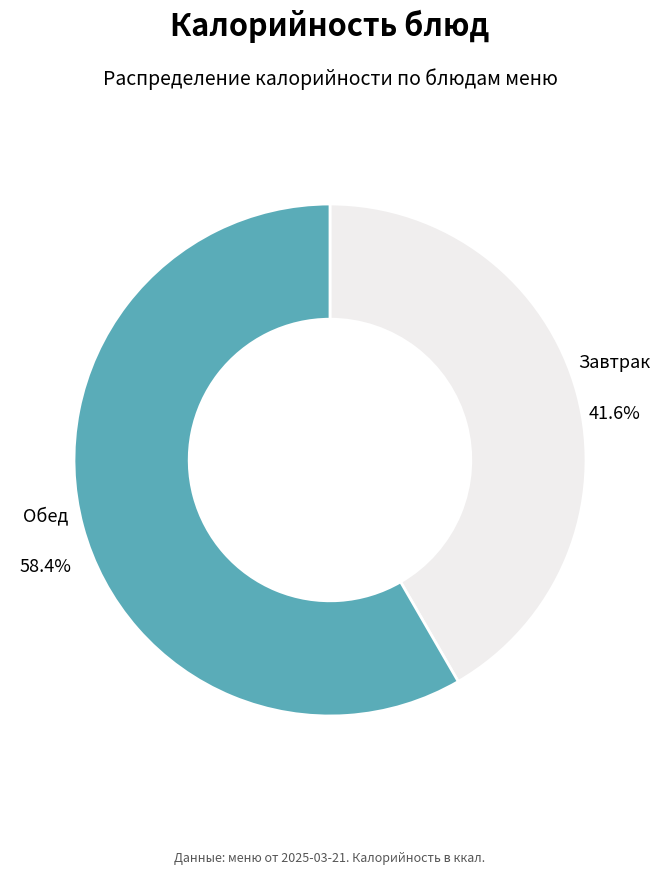

Rank the categories by value from highest to lowest.

Обед, Завтрак